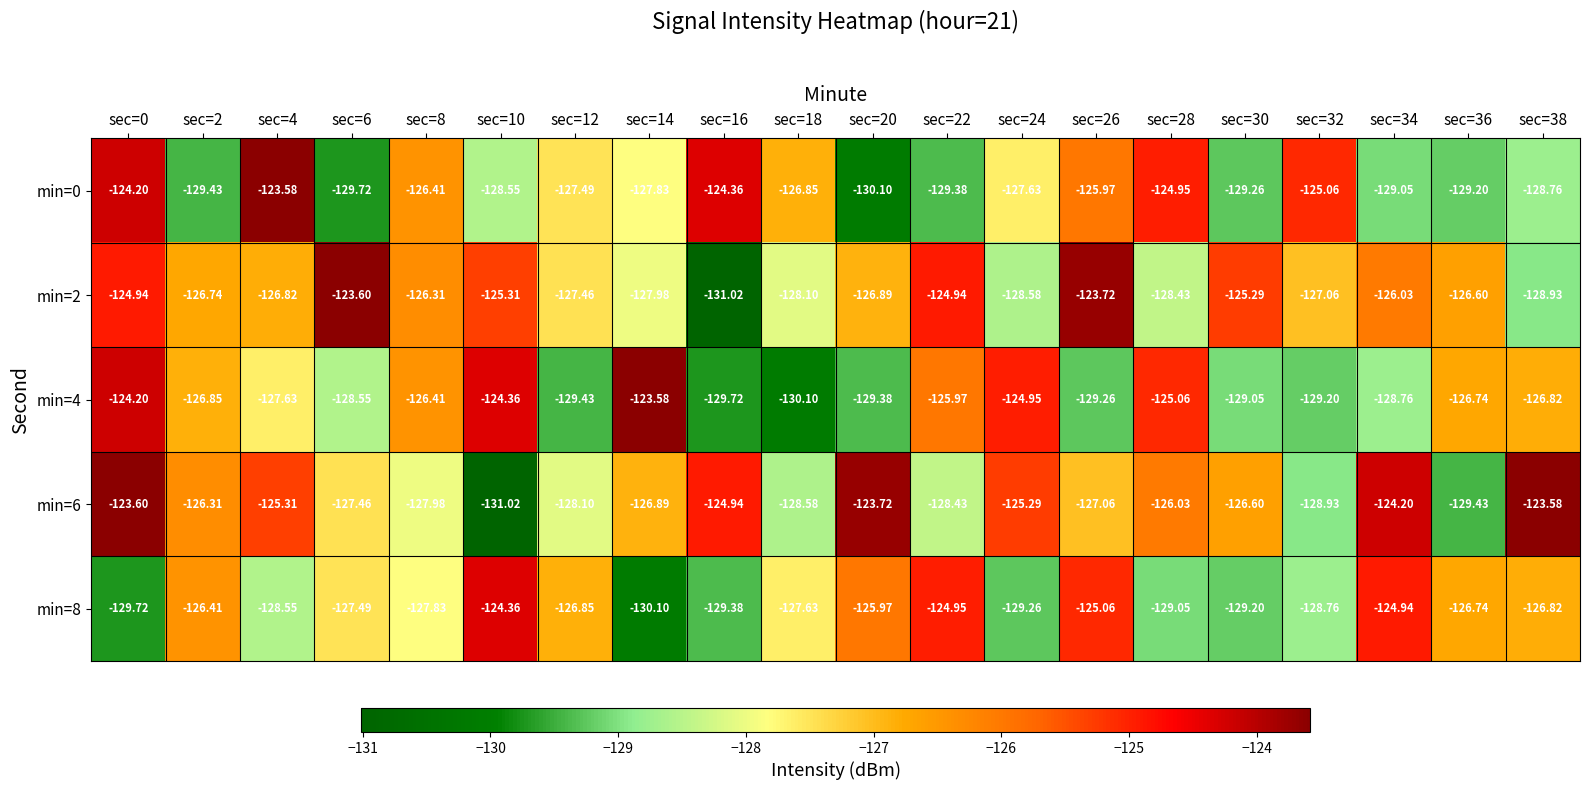

How many series are shown in this chart?

5